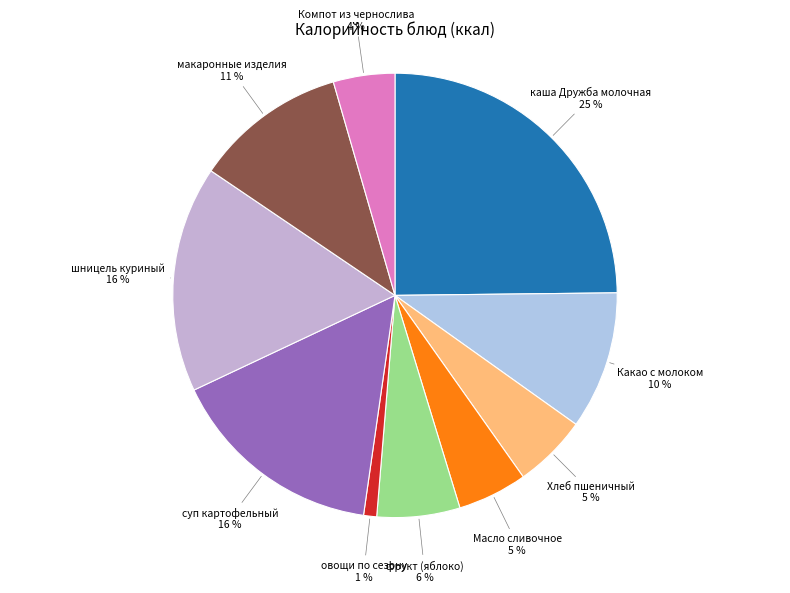

Do Хлеб пшеничный and макаронные изделия together represent more than half of the pie?

No